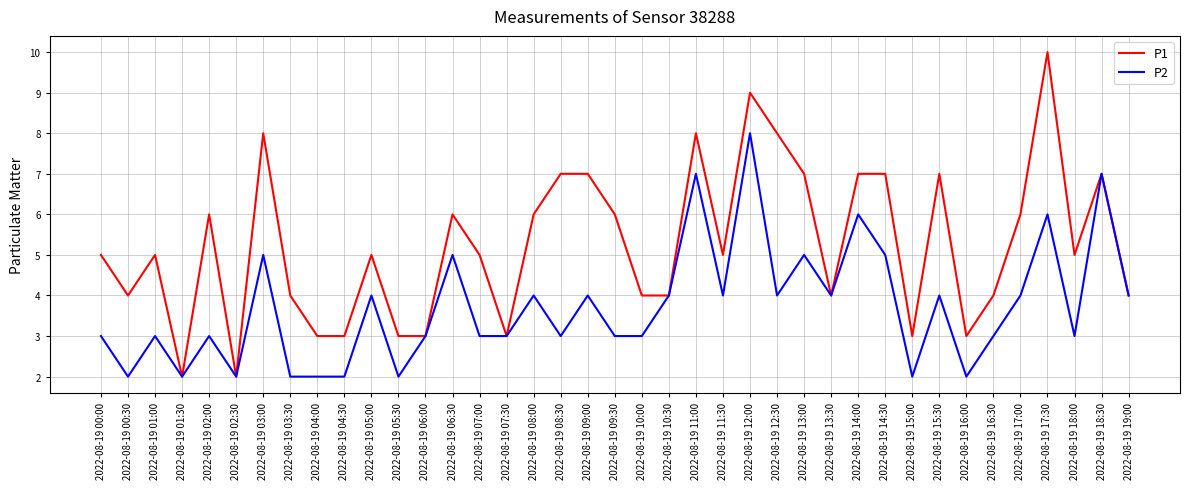

Reading left to right, what are all the values shown in this chart?

P1: 2022-08-19 00:00=5	2022-08-19 00:30=4	2022-08-19 01:00=5	2022-08-19 01:30=2	2022-08-19 02:00=6	2022-08-19 02:30=2	2022-08-19 03:00=8	2022-08-19 03:30=4	2022-08-19 04:00=3	2022-08-19 04:30=3	2022-08-19 05:00=5	2022-08-19 05:30=3	2022-08-19 06:00=3	2022-08-19 06:30=6	2022-08-19 07:00=5	2022-08-19 07:30=3	2022-08-19 08:00=6	2022-08-19 08:30=7	2022-08-19 09:00=7	2022-08-19 09:30=6	2022-08-19 10:00=4	2022-08-19 10:30=4	2022-08-19 11:00=8	2022-08-19 11:30=5	2022-08-19 12:00=9	2022-08-19 12:30=8	2022-08-19 13:00=7	2022-08-19 13:30=4	2022-08-19 14:00=7	2022-08-19 14:30=7	2022-08-19 15:00=3	2022-08-19 15:30=7	2022-08-19 16:00=3	2022-08-19 16:30=4	2022-08-19 17:00=6	2022-08-19 17:30=10	2022-08-19 18:00=5	2022-08-19 18:30=7	2022-08-19 19:00=4
P2: 2022-08-19 00:00=3	2022-08-19 00:30=2	2022-08-19 01:00=3	2022-08-19 01:30=2	2022-08-19 02:00=3	2022-08-19 02:30=2	2022-08-19 03:00=5	2022-08-19 03:30=2	2022-08-19 04:00=2	2022-08-19 04:30=2	2022-08-19 05:00=4	2022-08-19 05:30=2	2022-08-19 06:00=3	2022-08-19 06:30=5	2022-08-19 07:00=3	2022-08-19 07:30=3	2022-08-19 08:00=4	2022-08-19 08:30=3	2022-08-19 09:00=4	2022-08-19 09:30=3	2022-08-19 10:00=3	2022-08-19 10:30=4	2022-08-19 11:00=7	2022-08-19 11:30=4	2022-08-19 12:00=8	2022-08-19 12:30=4	2022-08-19 13:00=5	2022-08-19 13:30=4	2022-08-19 14:00=6	2022-08-19 14:30=5	2022-08-19 15:00=2	2022-08-19 15:30=4	2022-08-19 16:00=2	2022-08-19 16:30=3	2022-08-19 17:00=4	2022-08-19 17:30=6	2022-08-19 18:00=3	2022-08-19 18:30=7	2022-08-19 19:00=4